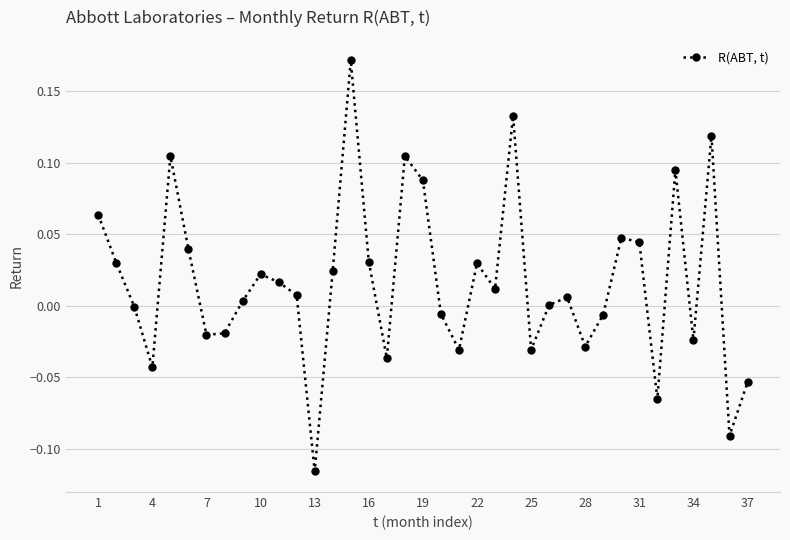

Count the number of data series in this chart.

1